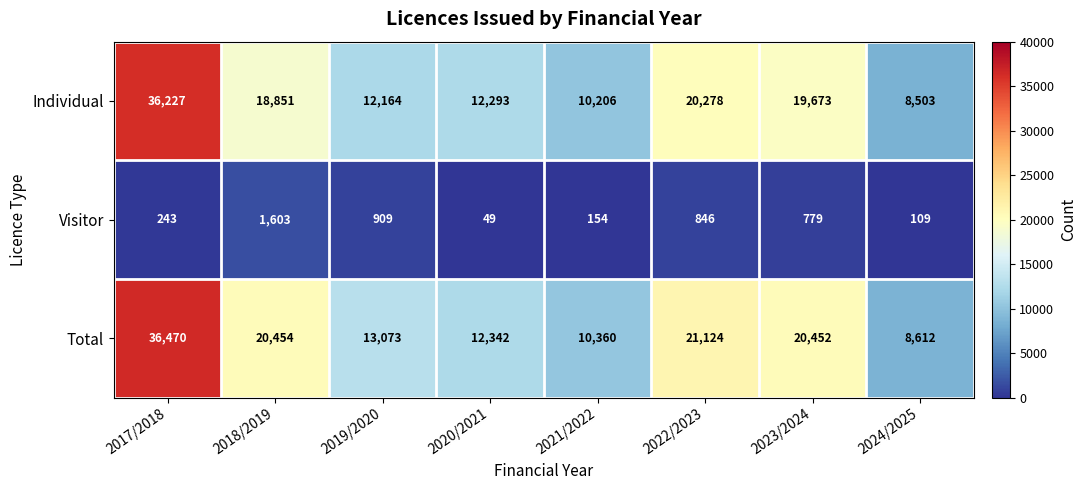

Reading left to right, what are all the values shown in this chart?

Individual: 2017/2018=36227	2018/2019=18851	2019/2020=12164	2020/2021=12293	2021/2022=10206	2022/2023=20278	2023/2024=19673	2024/2025=8503
Visitor: 2017/2018=243	2018/2019=1603	2019/2020=909	2020/2021=49	2021/2022=154	2022/2023=846	2023/2024=779	2024/2025=109
Total: 2017/2018=36470	2018/2019=20454	2019/2020=13073	2020/2021=12342	2021/2022=10360	2022/2023=21124	2023/2024=20452	2024/2025=8612